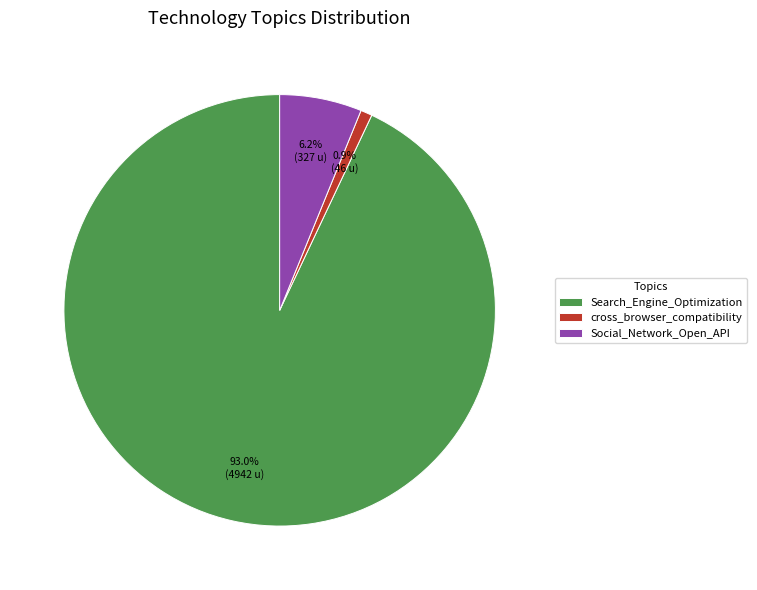

Which slice represents more than half of the pie?

Search_Engine_Optimization